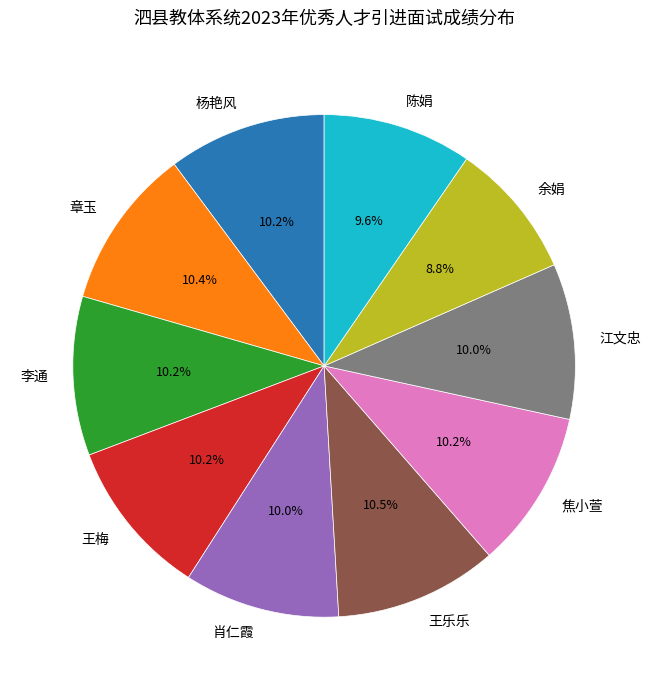

What is the ratio of the value at 王梅 to the value at 江文忠?

1.0